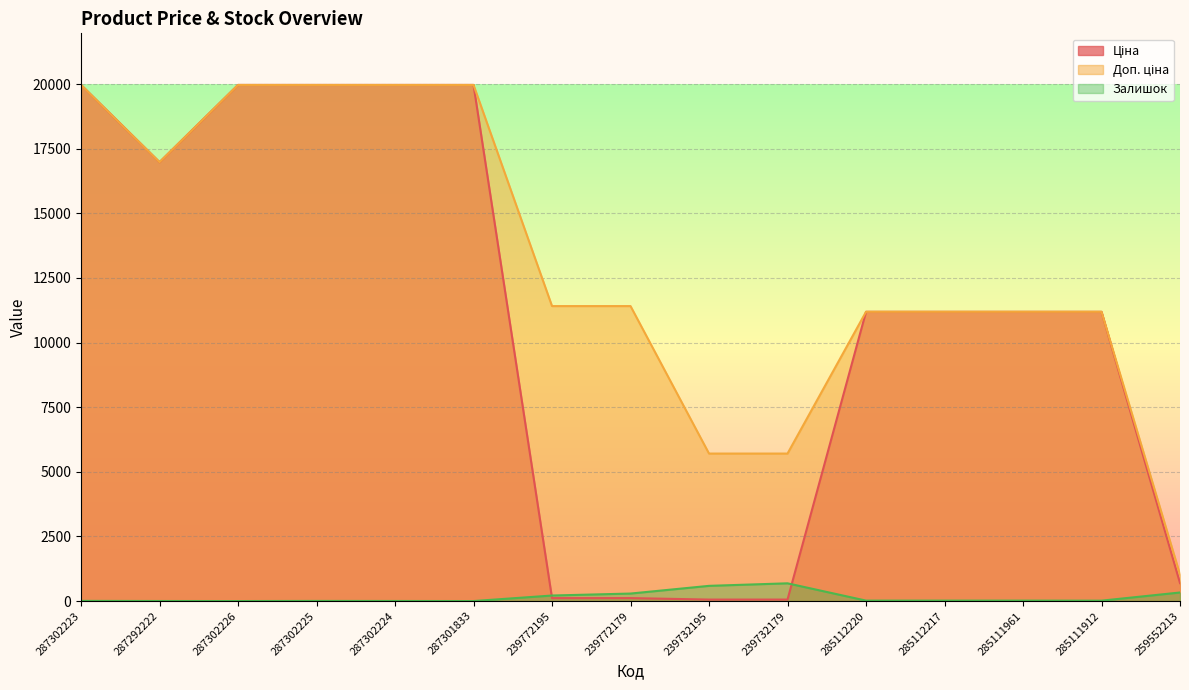

The value of Доп. ціна at 287302226 is 8546.6. True or false?

False